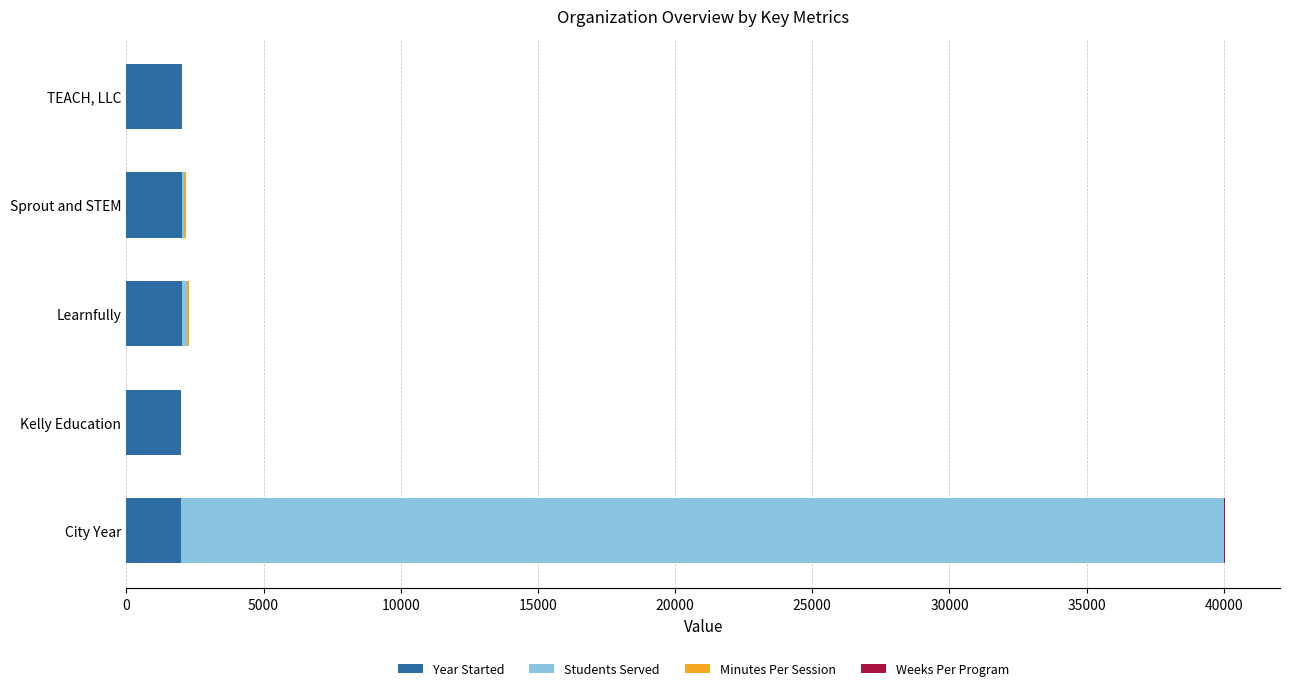

At which category is the sum across all series the highest?

City Year